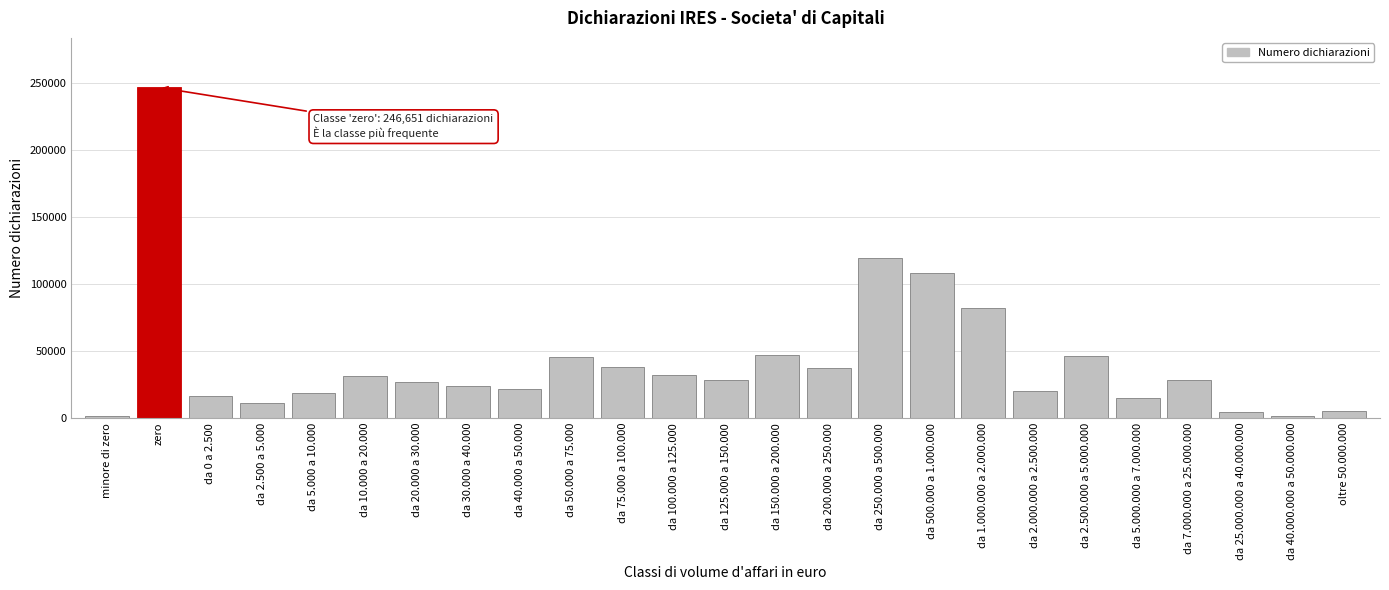

Is it true that the value at da 30.000 a 40.000 is 23761?

True